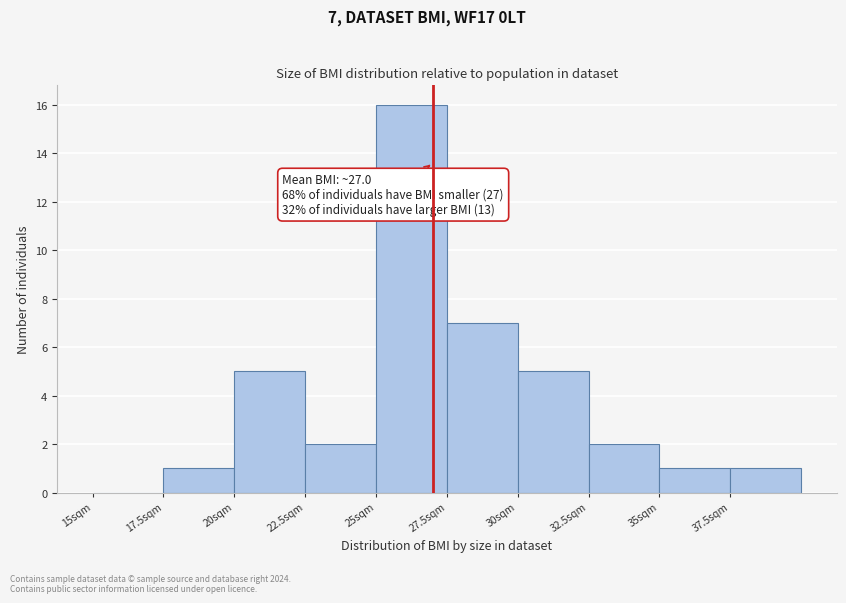

Which range on the x-axis has the tallest bar?

25.0 to 27.5